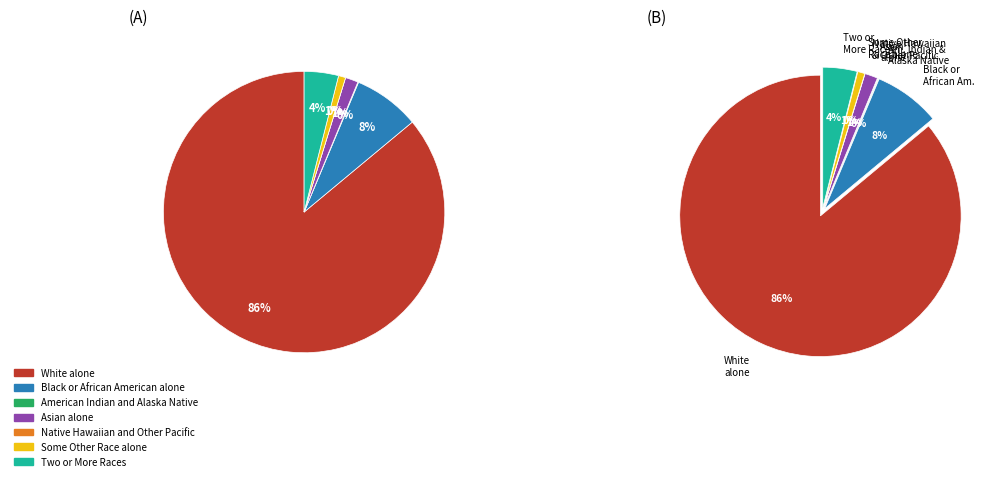

To the nearest percent, what percentage of the pie is Asian alone?

1%